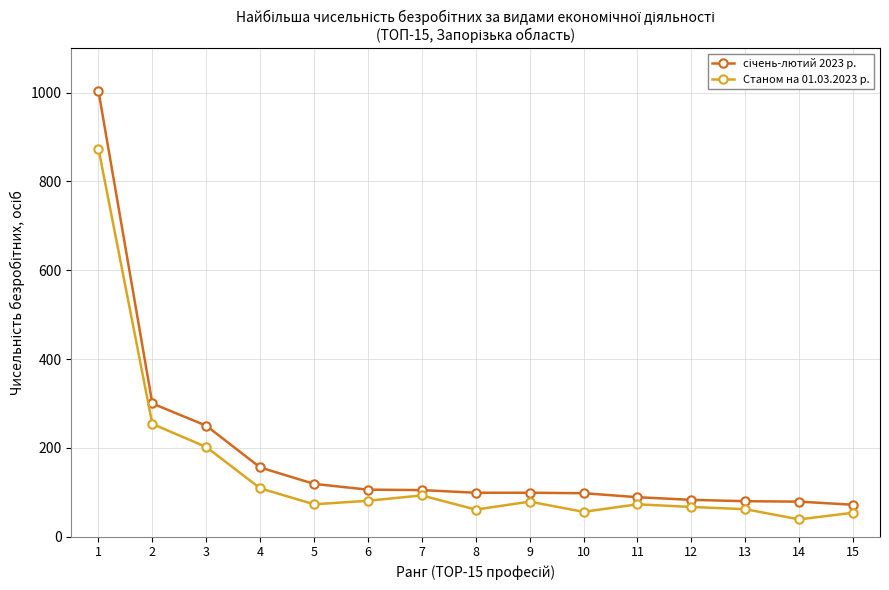

What is the maximum value for Станом на 01.03.2023 р.?

874